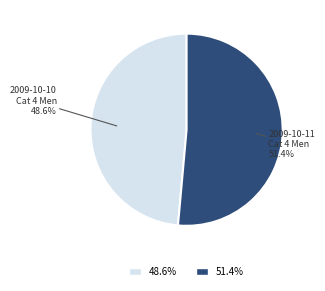

Is there any slice that represents more than half of the pie?

Yes